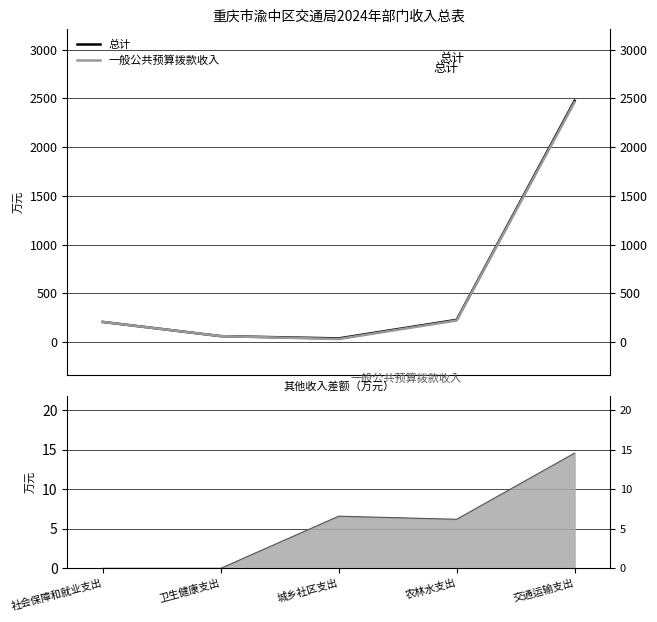

At how many categories does at least one series exceed 155?

3